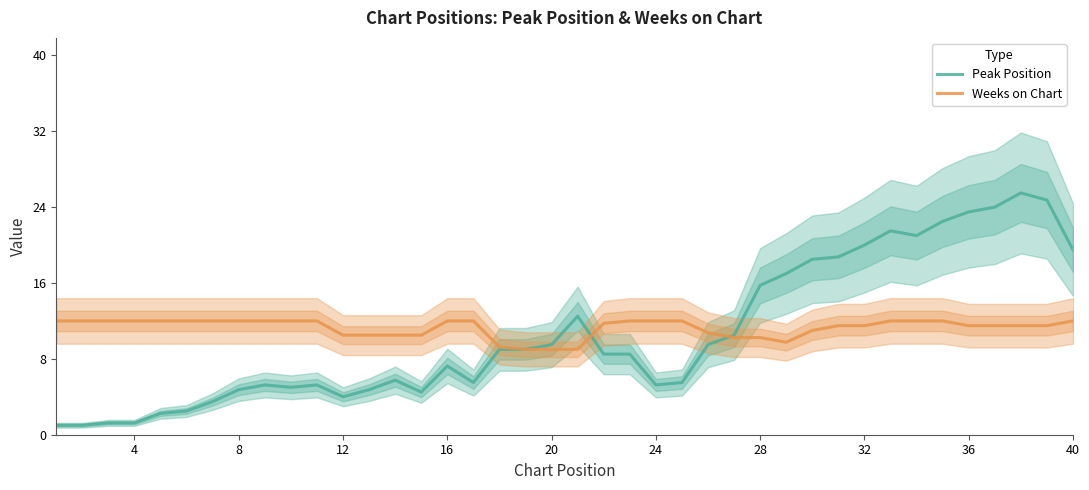

What are all the series names shown in the legend?

Peak Position, Weeks on Chart